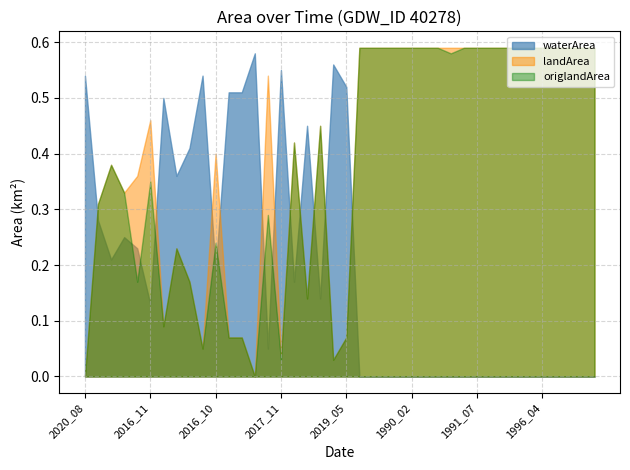

What is the value of the waterArea point at the 14th from the left?

0.6